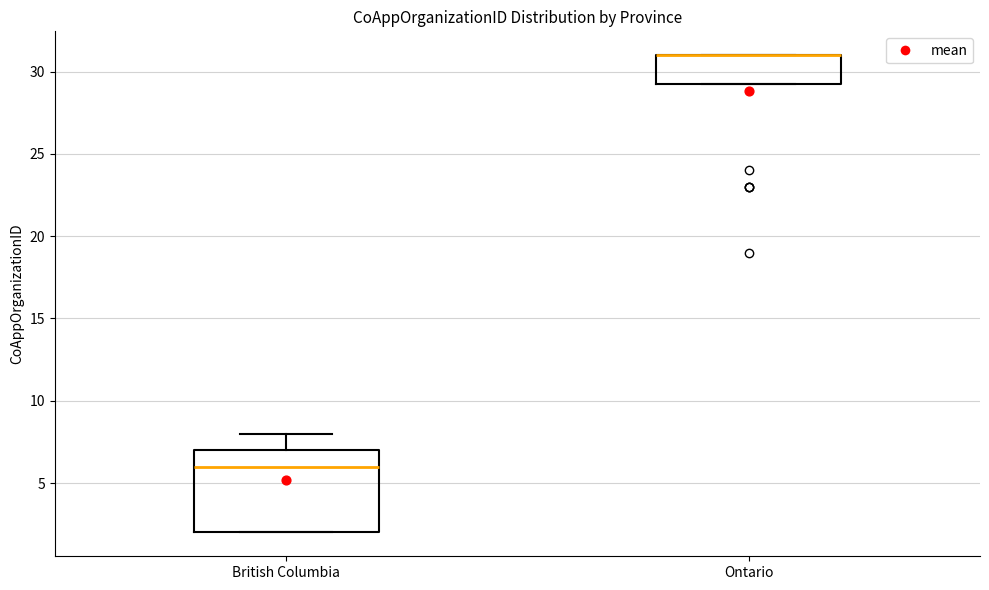

Which box is the tallest, from its lower edge to its upper edge?

British Columbia